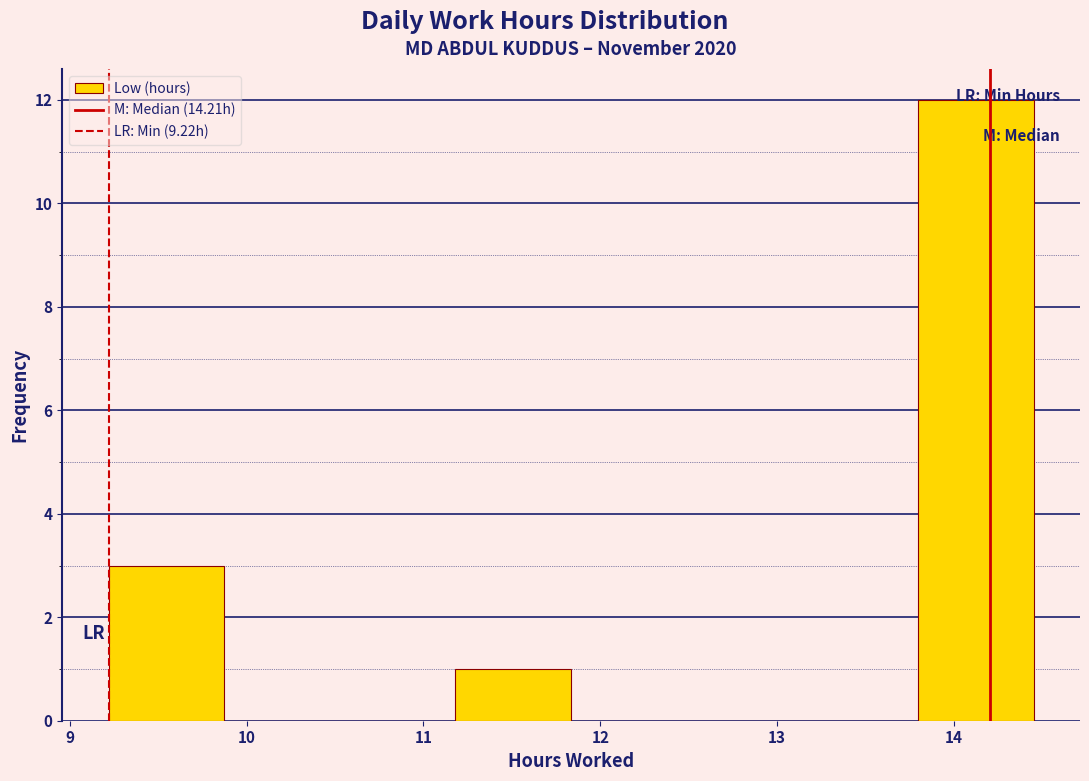

How tall is the bar that spans 11.2 to 11.8 on the x-axis? Neither the bar edges nor the heights are printed on the chart, so give them approximately, as read against the axes.

1